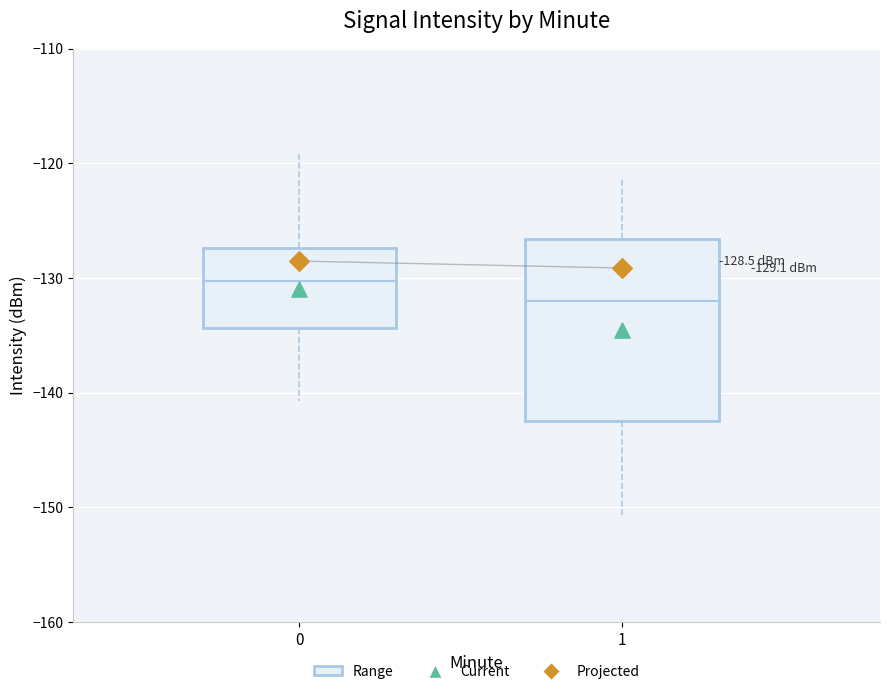

Which box's median line is the highest?

0